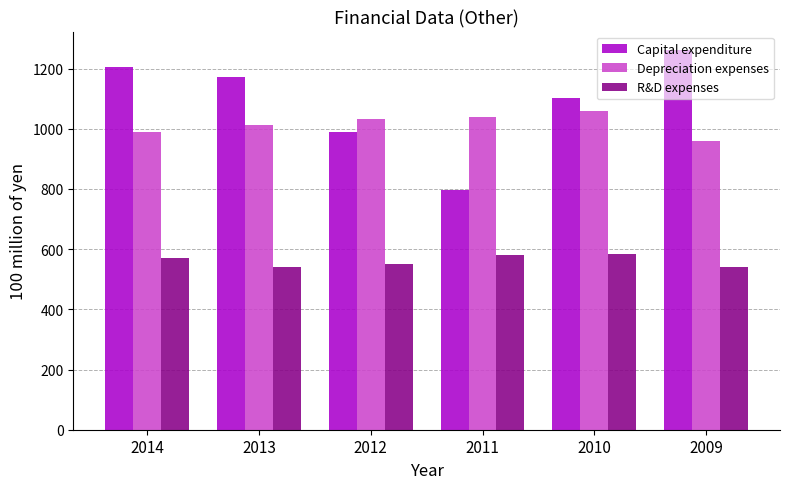

Rank the series at 2010 from lowest to highest value.

R&D expenses, Depreciation expenses, Capital expenditure